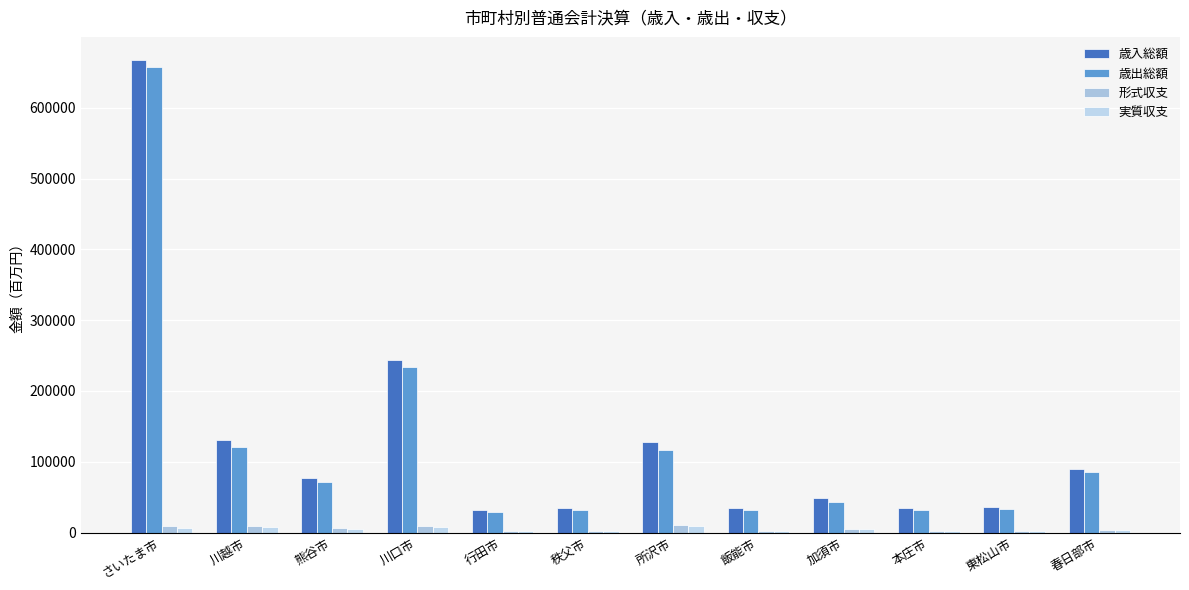

Which series has the widest spread of values?

歳入総額